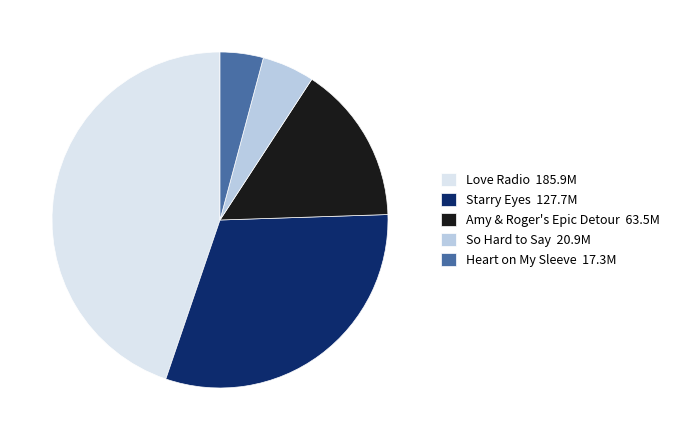

How many segments does this pie chart have?

5